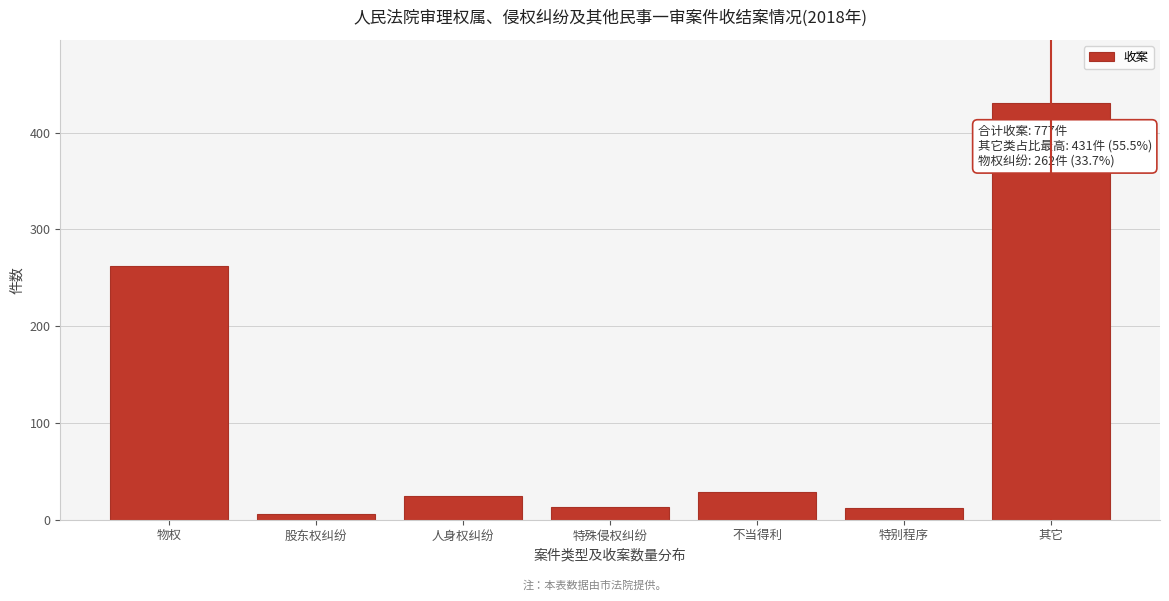

What is the difference between the maximum and minimum values?

425